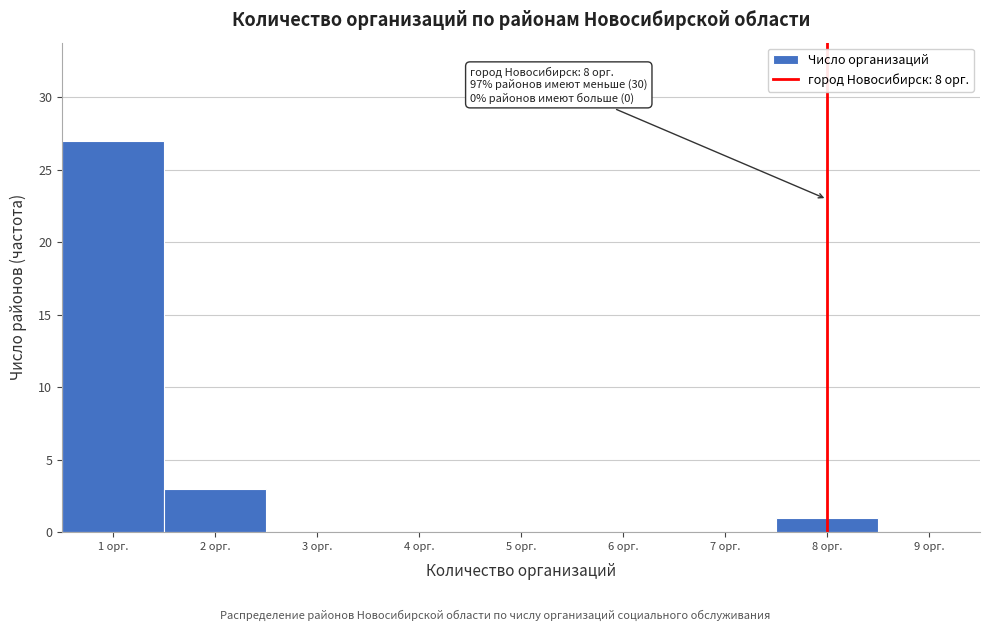

Over which range of the x-axis is the bar tallest?

0.5 to 1.5